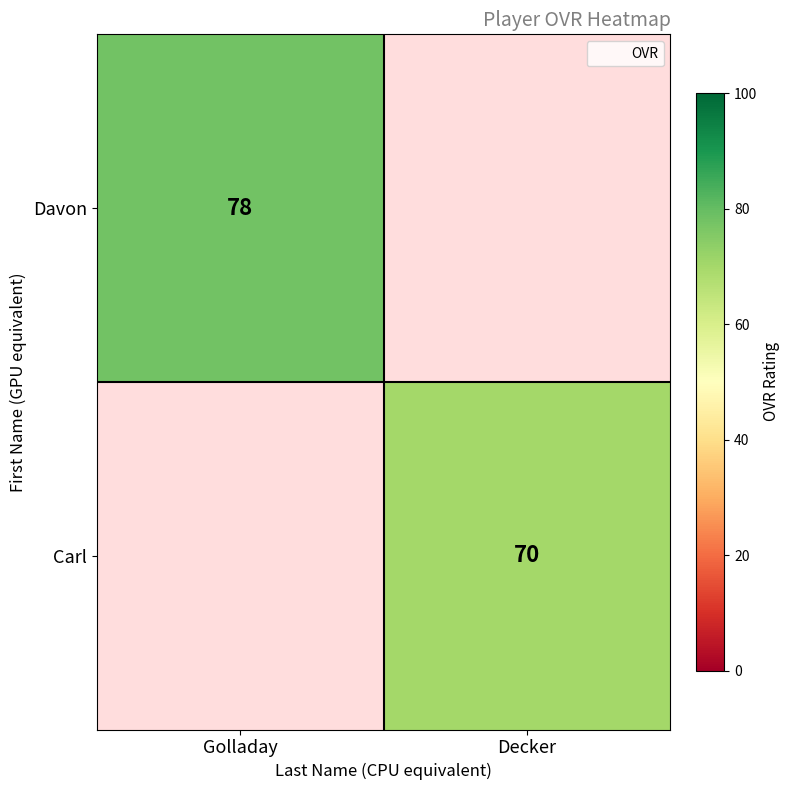

What is the greatest value displayed?

78.0